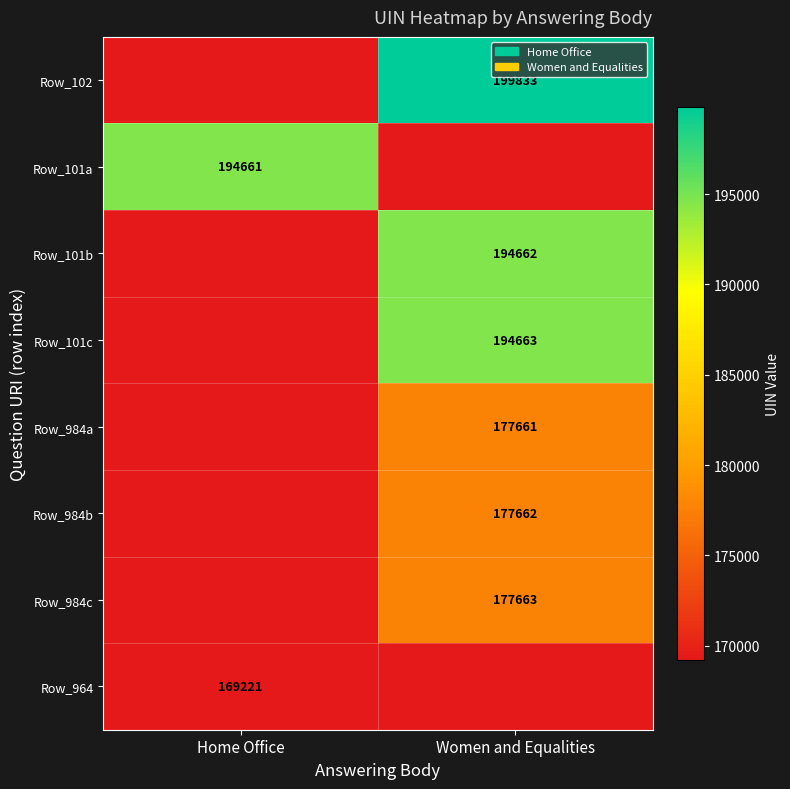

At which category is the sum across all series the highest?

Women and Equalities